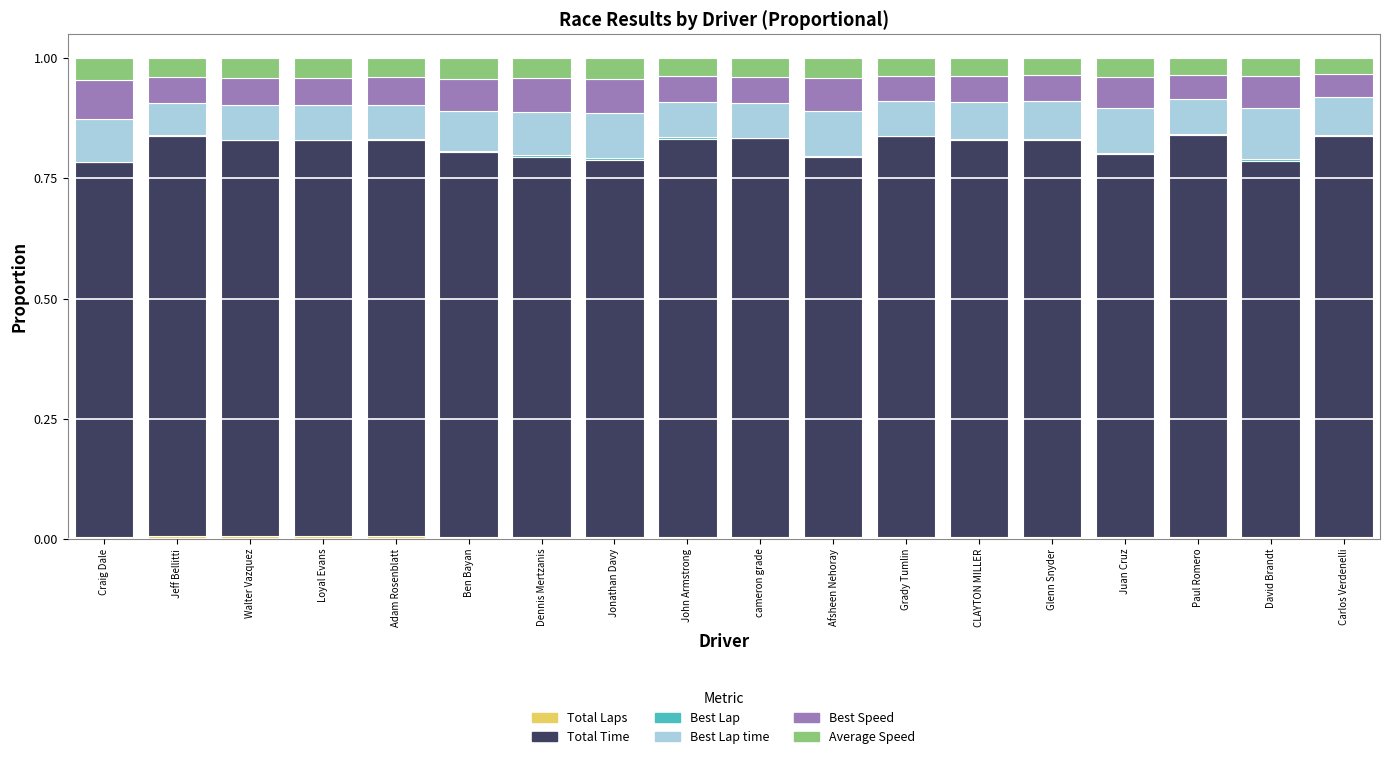

What is the total value across all series at Juan Cruz?

1.0